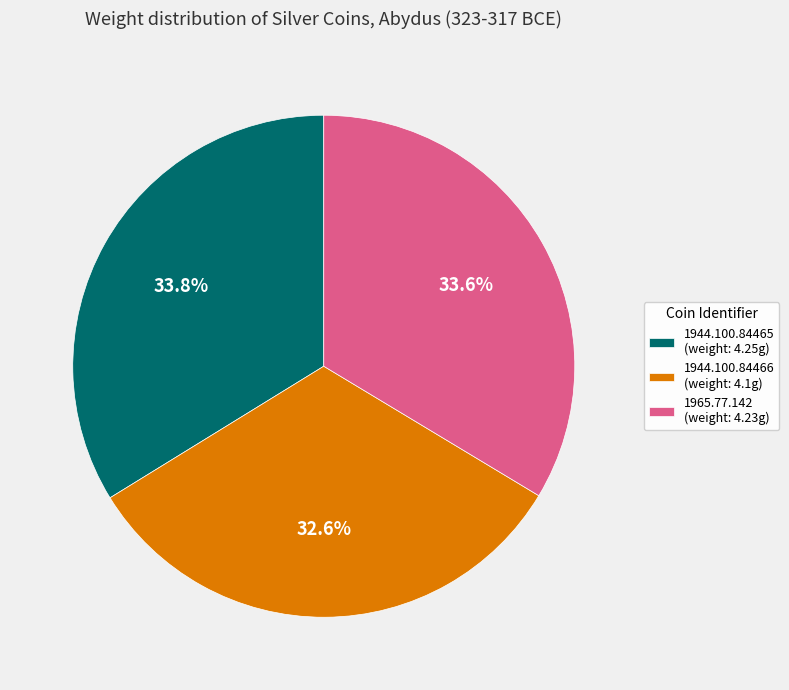

To the nearest percent, what is the combined percentage of 1965.77.142 and 1944.100.84465?

67%